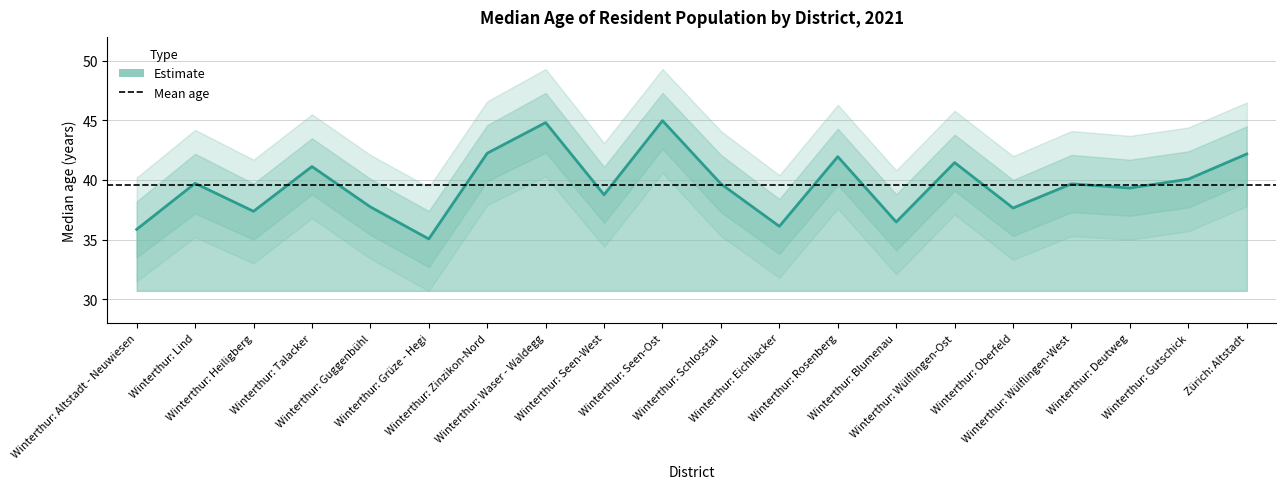

Rank the categories by value from highest to lowest.

Winterthur: Seen-Ost, Winterthur: Waser - Waldegg, Winterthur: Zinzikon-Nord, Zürich: Altstadt, Winterthur: Rosenberg, Winterthur: Wülflingen-Ost, Winterthur: Talacker, Winterthur: Gutschick, Winterthur: Lind, Winterthur: Wülflingen-West, Winterthur: Schlosstal, Winterthur: Deutweg, Winterthur: Seen-West, Winterthur: Guggenbühl, Winterthur: Oberfeld, Winterthur: Heiligberg, Winterthur: Blumenau, Winterthur: Eichliacker, Winterthur: Altstadt - Neuwiesen, Winterthur: Grüze - Hegi